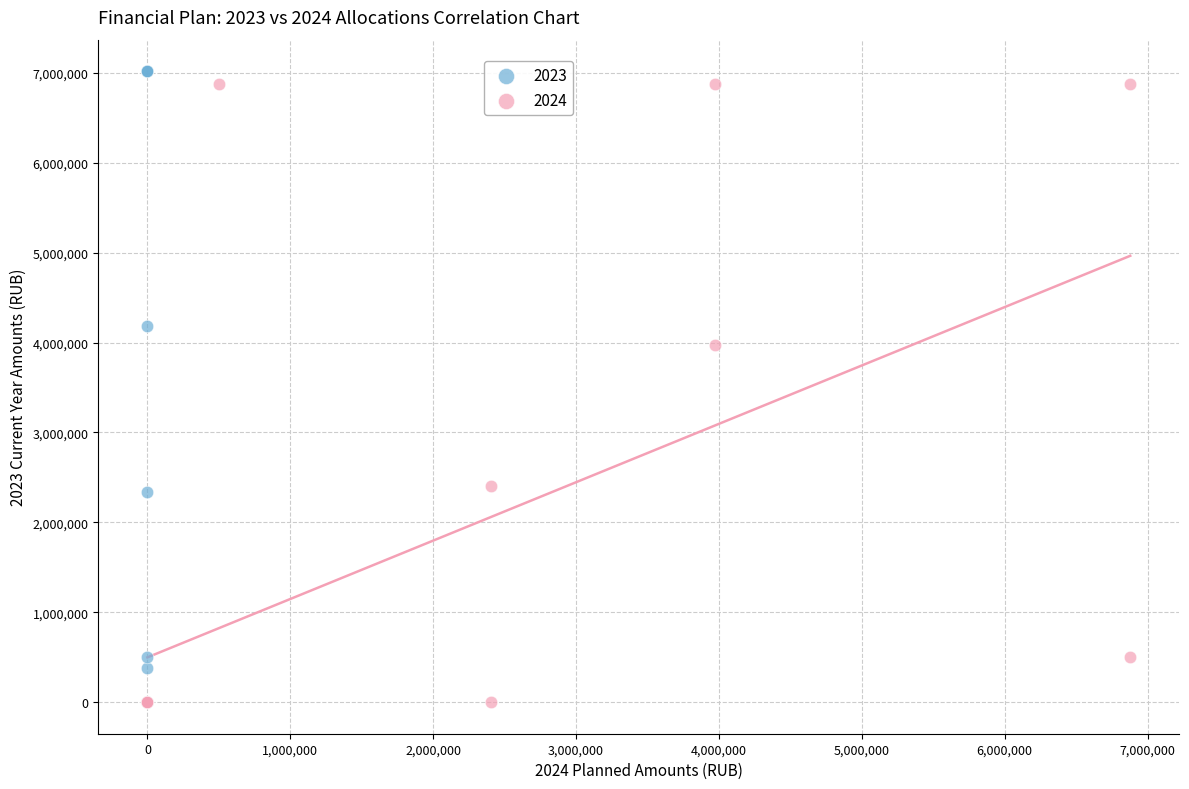

Which series reaches the maximum Y coordinate?

2023